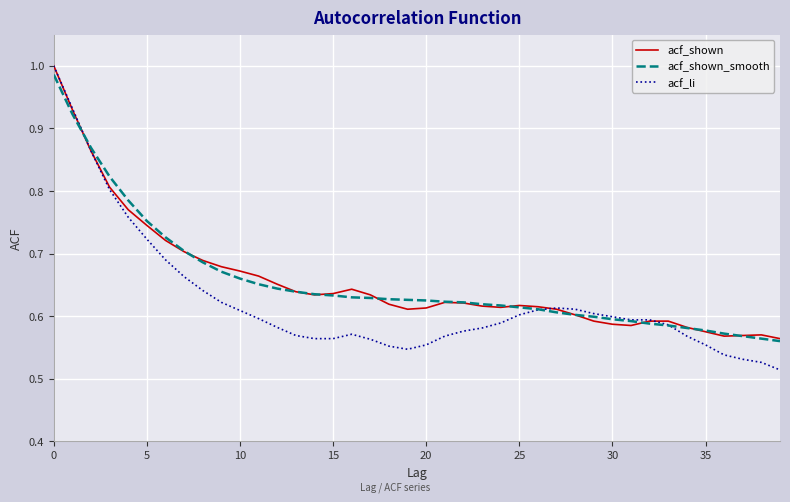

Which series has the widest spread of values?

acf_li